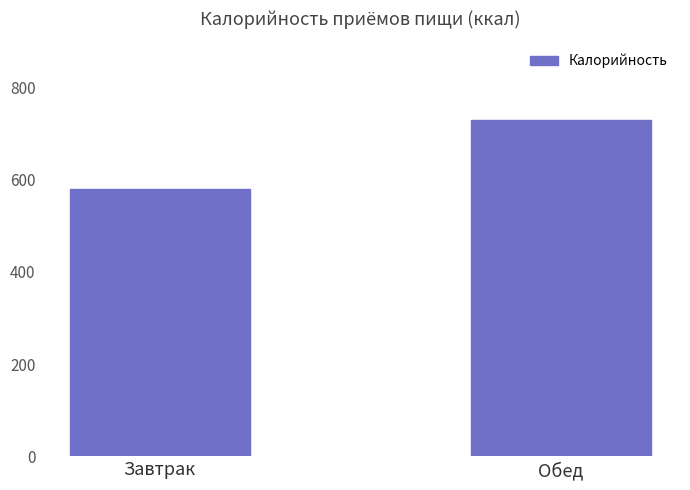

Where is the data nearest to the value 654?

Завтрак